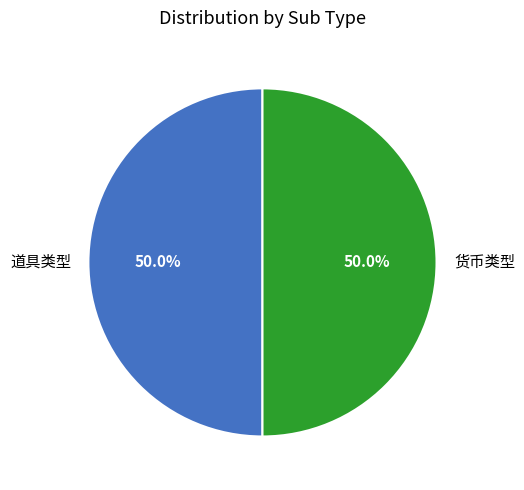

What portion of the pie excludes 货币类型?

50.0%